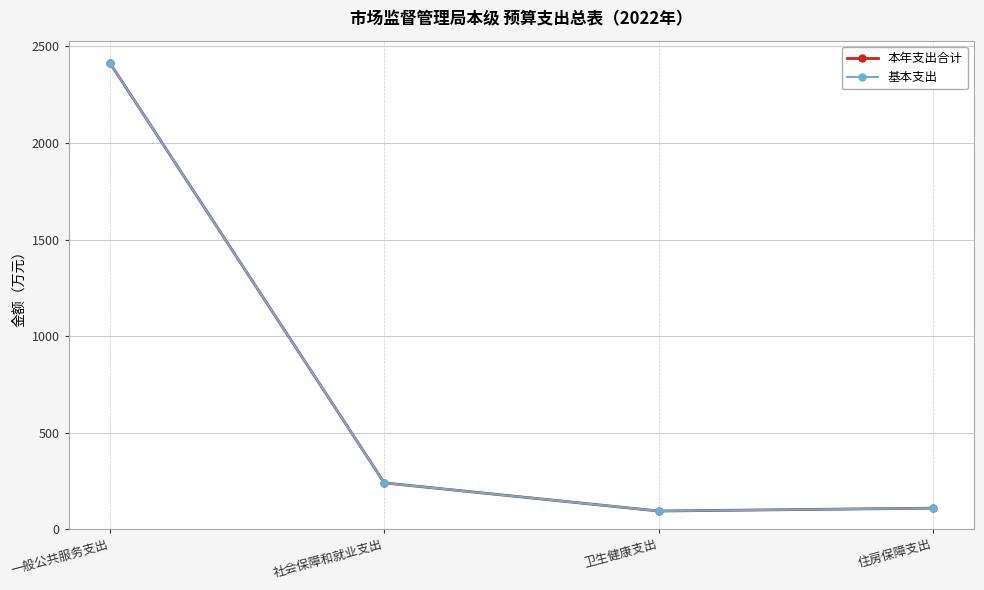

What is the value of the 基本支出 point at the 3rd from the left?

94.6